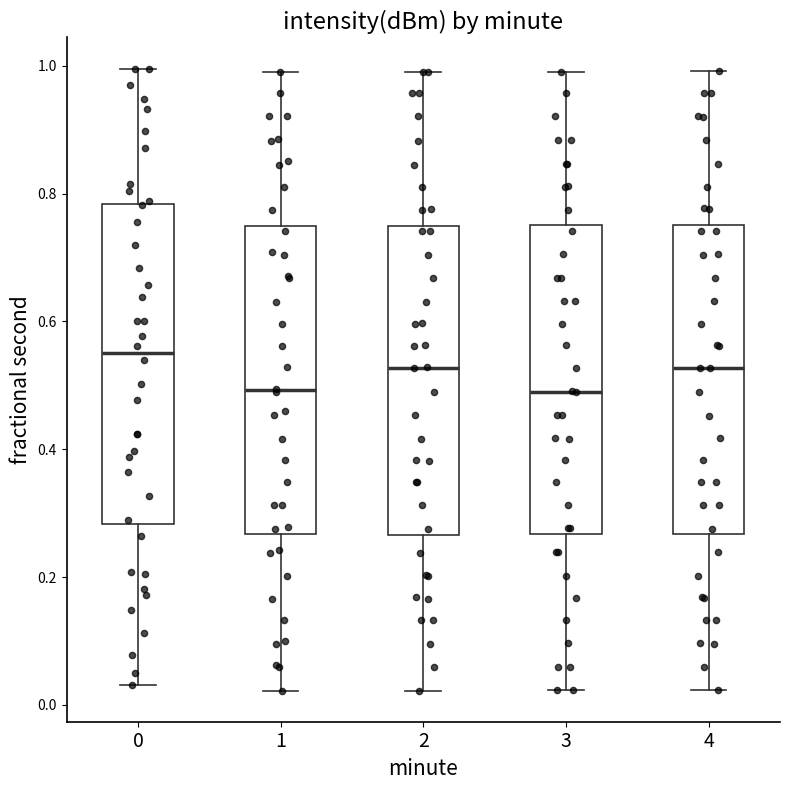

Reading left to right, transcribe this box plot: for each box, give where its median line is, the range the box spans, and where its two whiskers end, as read against the y-axis. The values are not printed on the chart, so give them approximately, as read against the axis.

0: median 0.56, box 0.28 to 0.78, whiskers 0.04 to 1.00
1: median 0.50, box 0.26 to 0.74, whiskers 0.02 to 1.00
2: median 0.52, box 0.26 to 0.74, whiskers 0.02 to 1.00
3: median 0.50, box 0.26 to 0.76, whiskers 0.02 to 1.00
4: median 0.52, box 0.26 to 0.76, whiskers 0.02 to 1.00